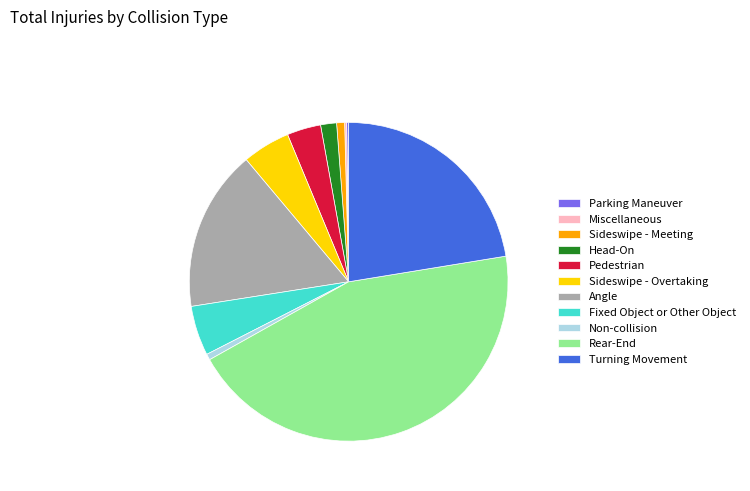

The Non-collision slice represents 1% of the pie. True or false?

True